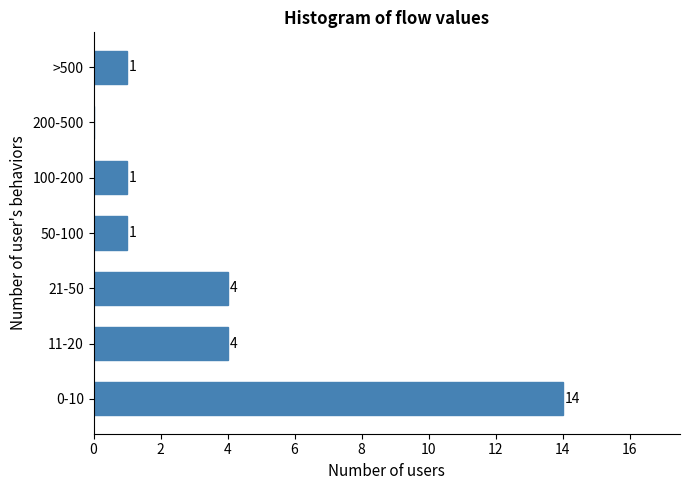

Reading bottom to top, extract all data points from this chart.

0-10=14	11-20=4	21-50=4	50-100=1	100-200=1	200-500=0	>500=1